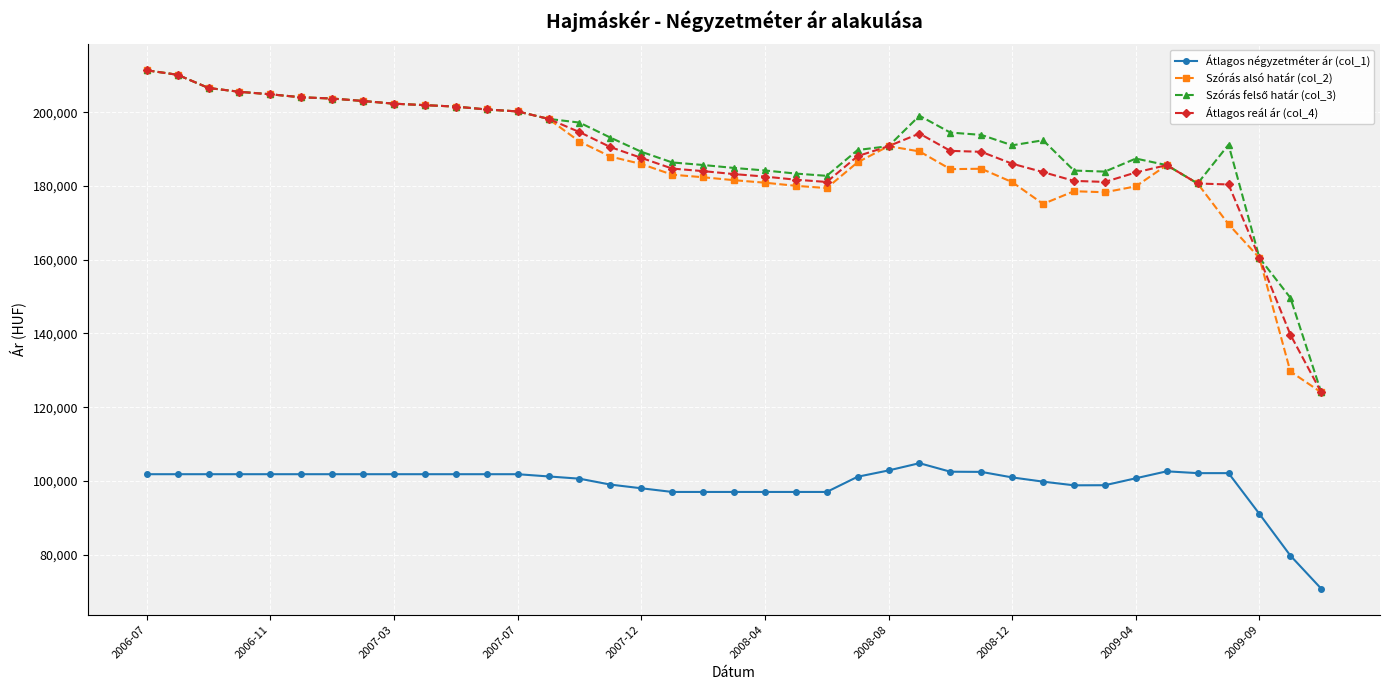

What is the highest value of the Átlagos négyzetméter ár (col_1) series?

104807